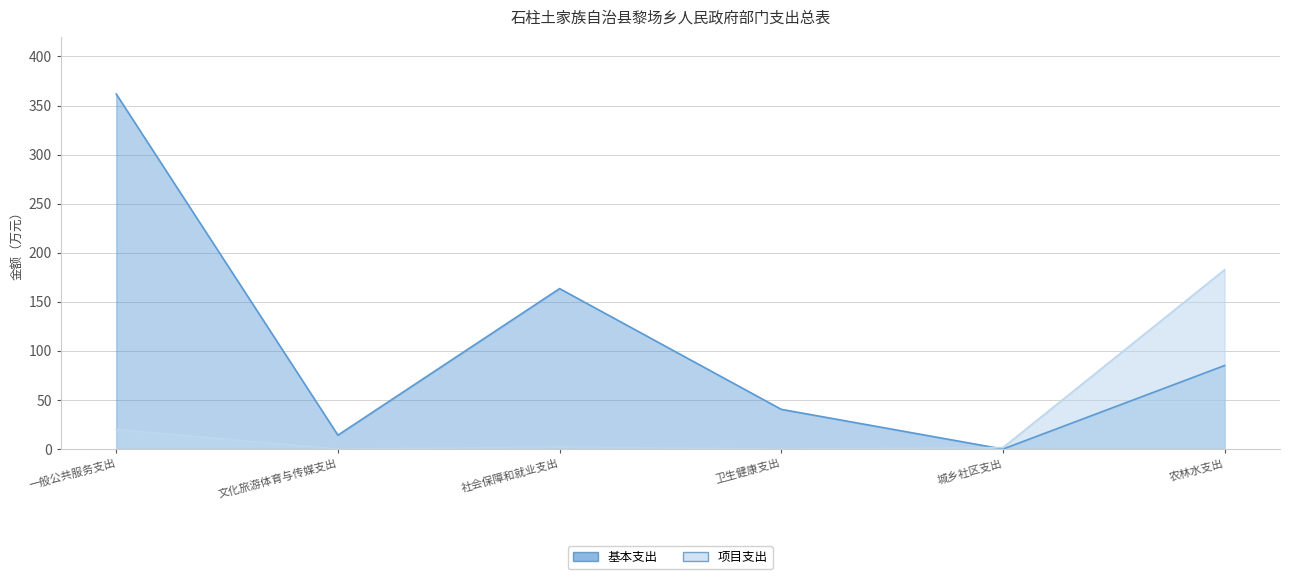

What are all the series names shown in the legend?

基本支出, 项目支出